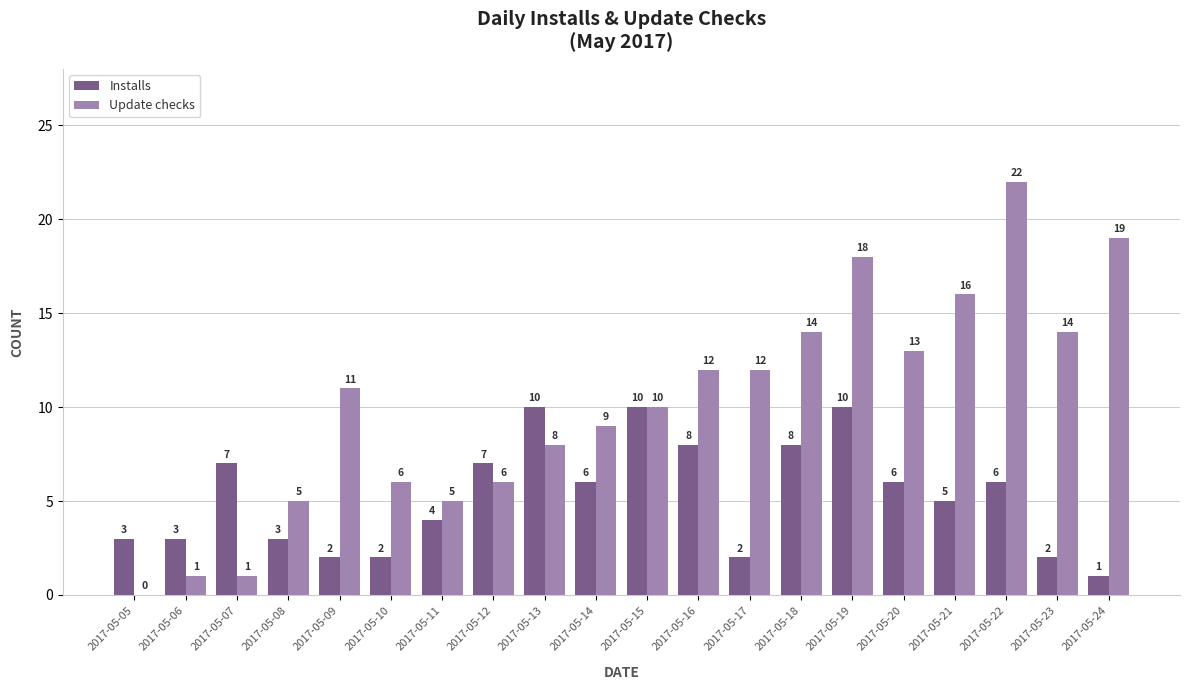

Where is Installs nearest to the value 5?

2017-05-21